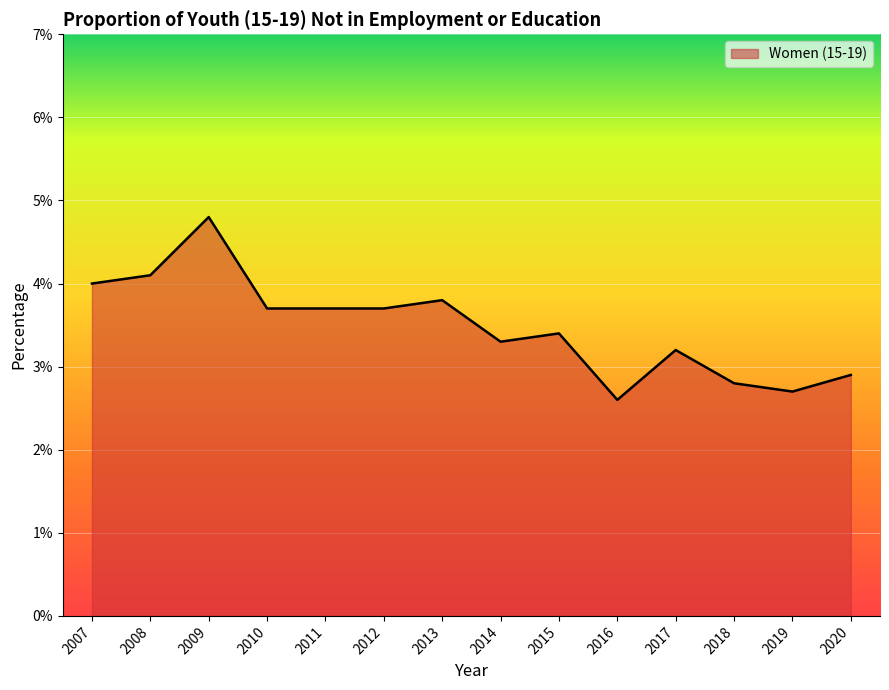

What is the ratio of the value at 2008 to the value at 2007?

1.0